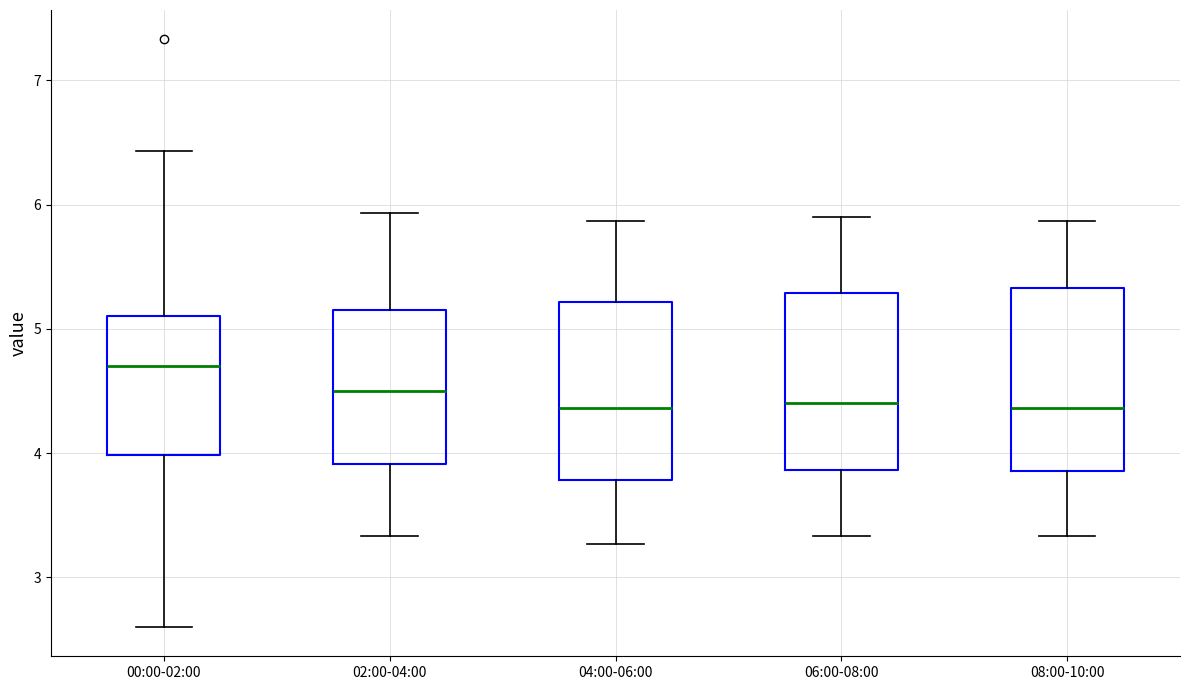

Which box's median line is the highest?

00:00-02:00